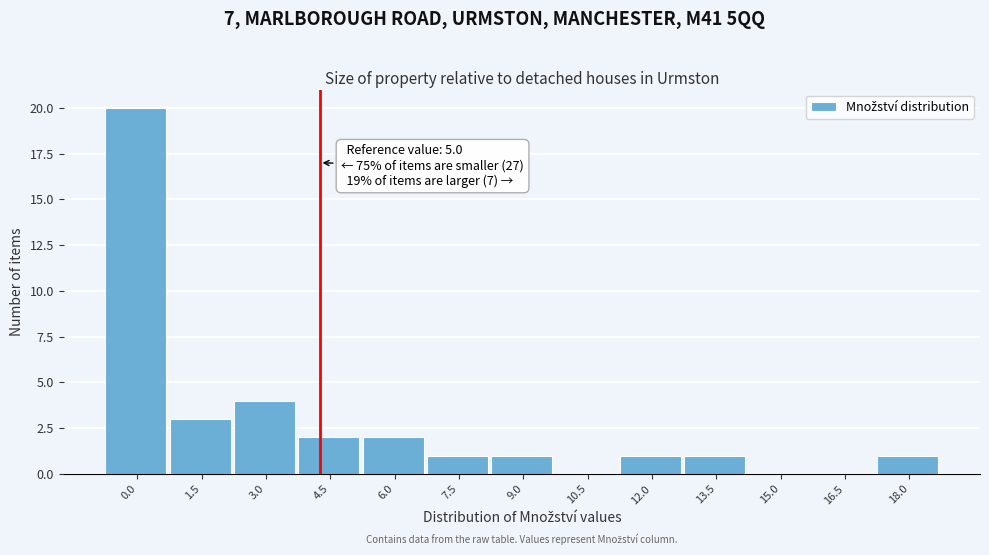

Reading left to right, what are all the values shown in this chart?

0.0=20	1.5=3	3.0=4	4.5=2	6.0=2	7.5=1	9.0=1	10.5=0	12.0=1	13.5=1	15.0=0	16.5=0	18.0=1